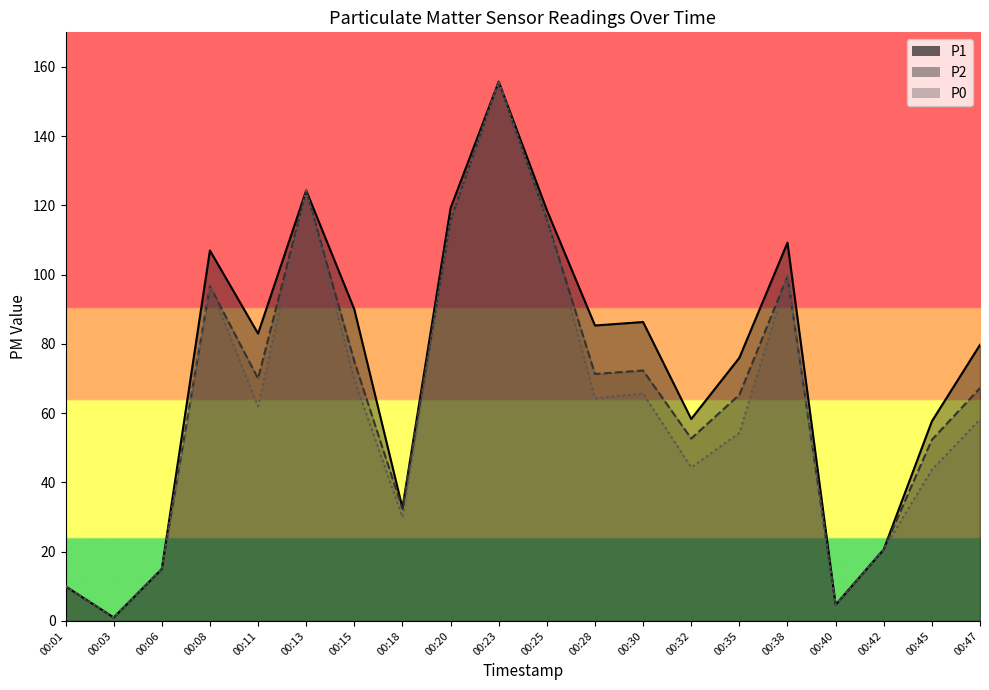

What value does the P1 series have at 00:32?

58.3